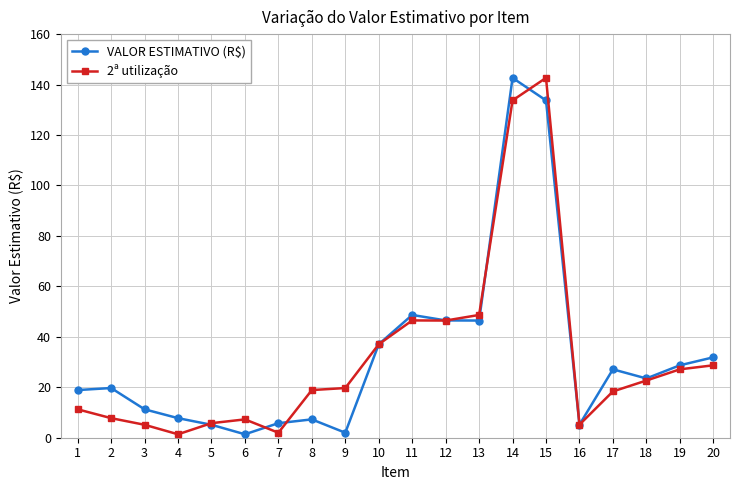

What is the spread (max minus min) of values at 8?

11.6